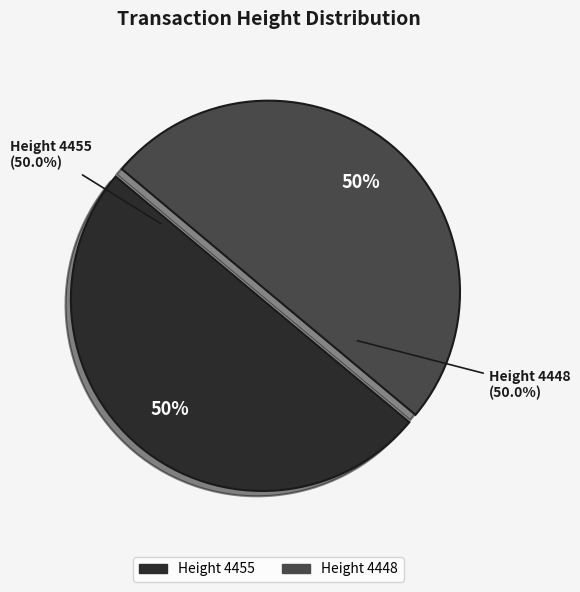

What is the majority slice?

Height 4455